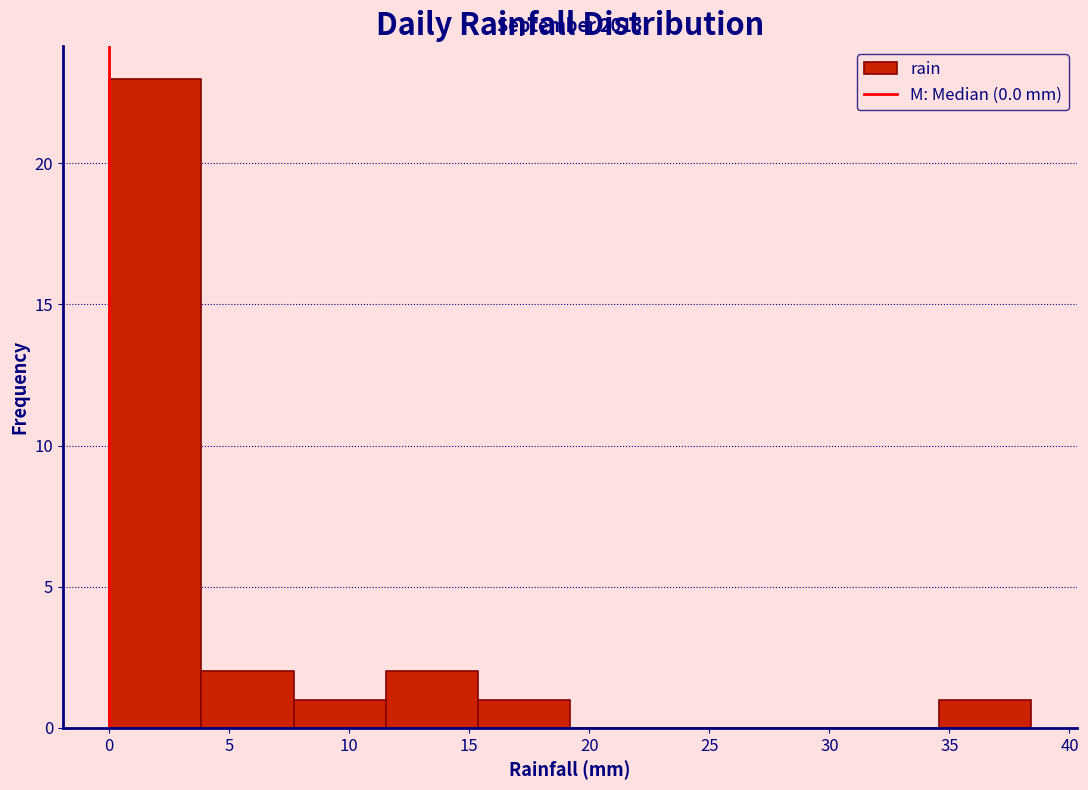

Which range on the x-axis has the tallest bar?

0.0 to 4.0